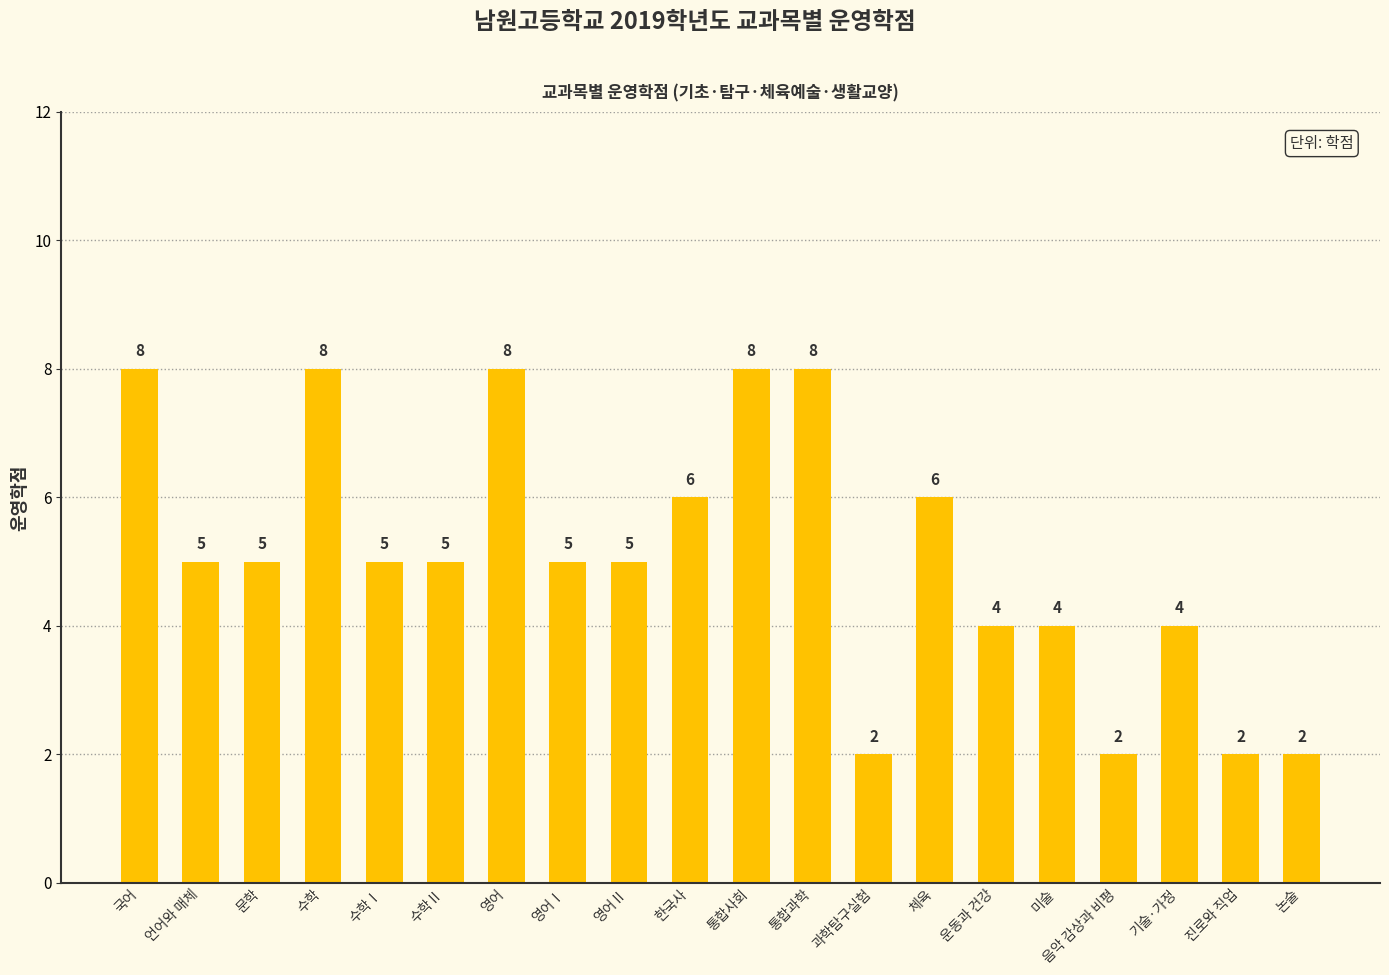

Reading left to right, what are all the values shown in this chart?

국어=8	언어와 매체=5	문학=5	수학=8	수학Ⅰ=5	수학Ⅱ=5	영어=8	영어Ⅰ=5	영어Ⅱ=5	한국사=6	통합사회=8	통합과학=8	과학탐구실험=2	체육=6	운동과 건강=4	미술=4	음악 감상과 비평=2	기술·가정=4	진로와 직업=2	논술=2